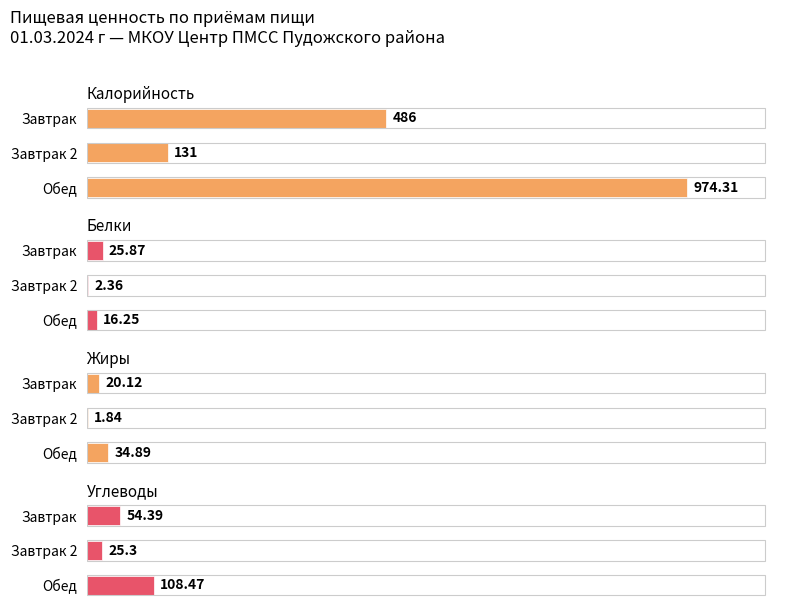

What is the average value of the Углеводы series?

62.7